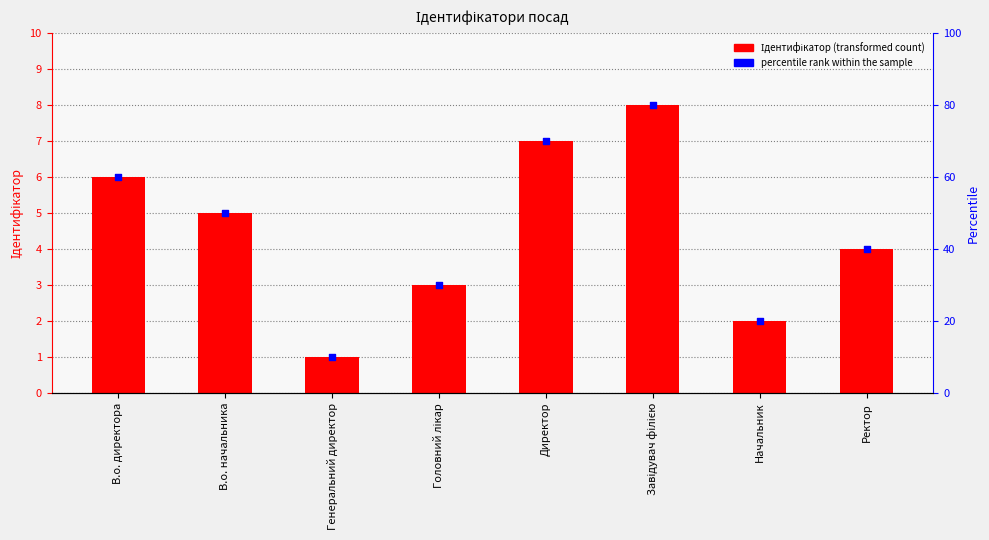

At how many categories does at least one series exceed 72?

1